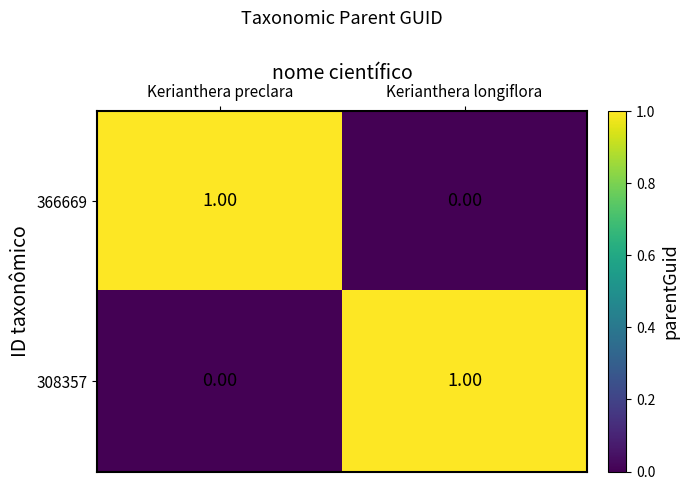

Rank the series at Kerianthera longiflora from lowest to highest value.

366669, 308357